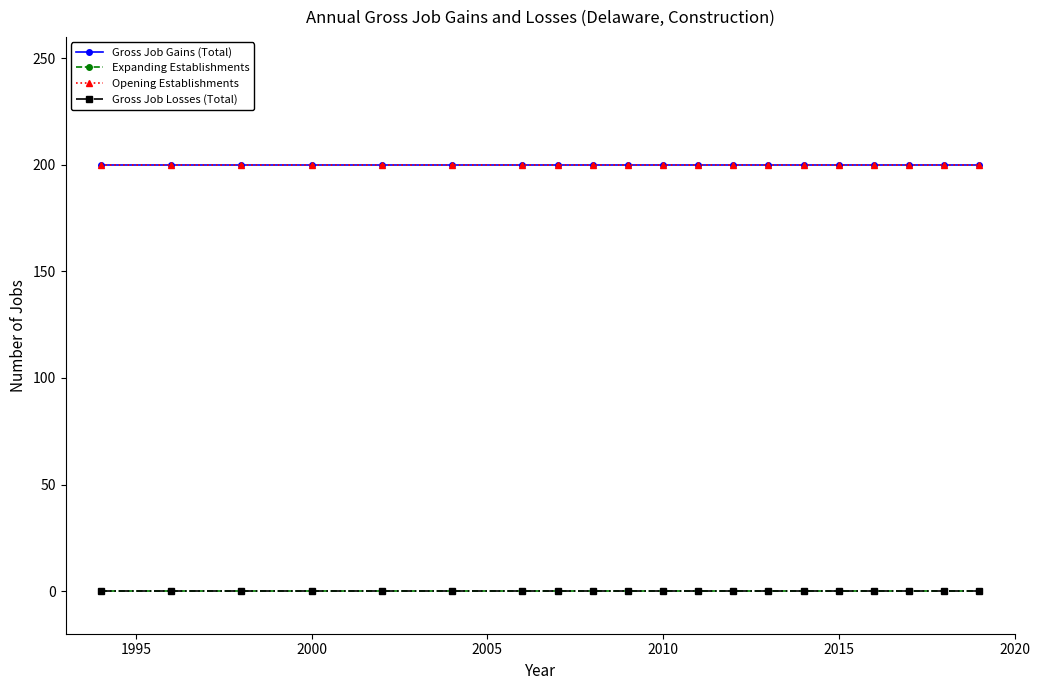

Does the chart have visible grid lines?

No